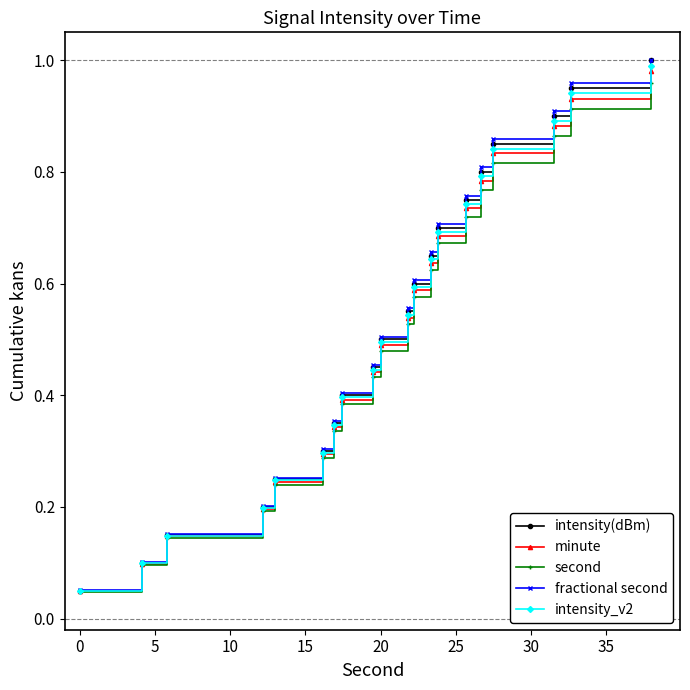

At how many categories does at least one series exceed 0?

20